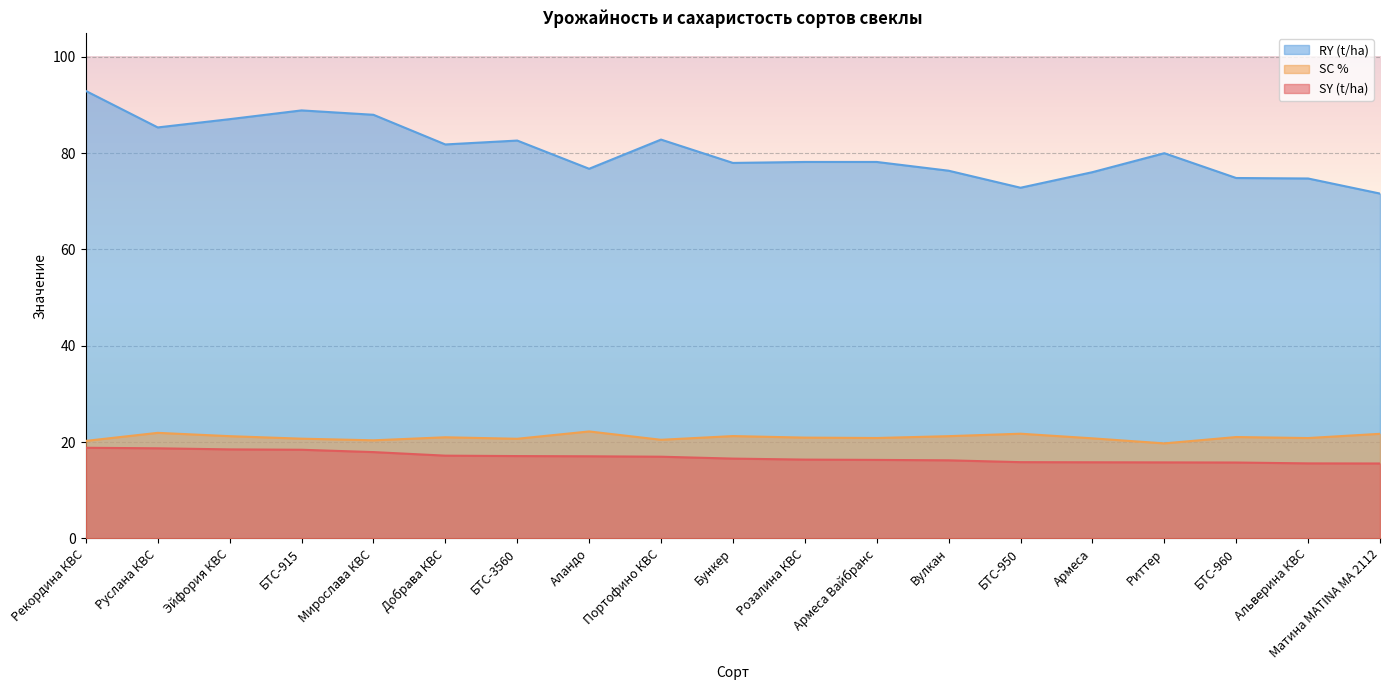

What is the difference between the second highest and minimum values in the SY (t/ha) series?

3.2